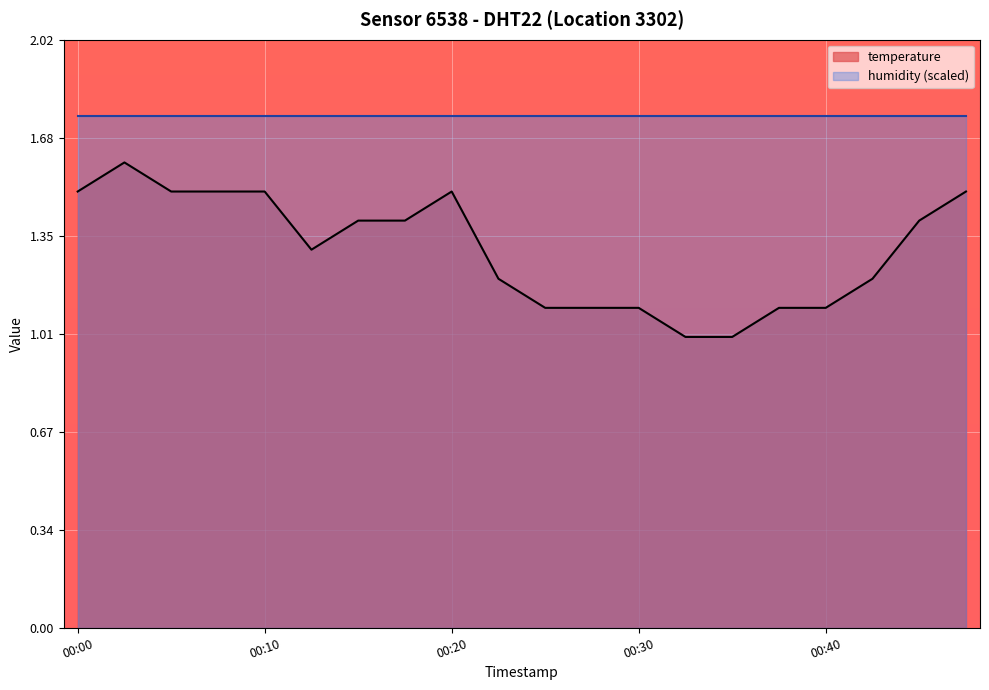

What is the difference between the maximum and minimum values in the temperature series?

0.6